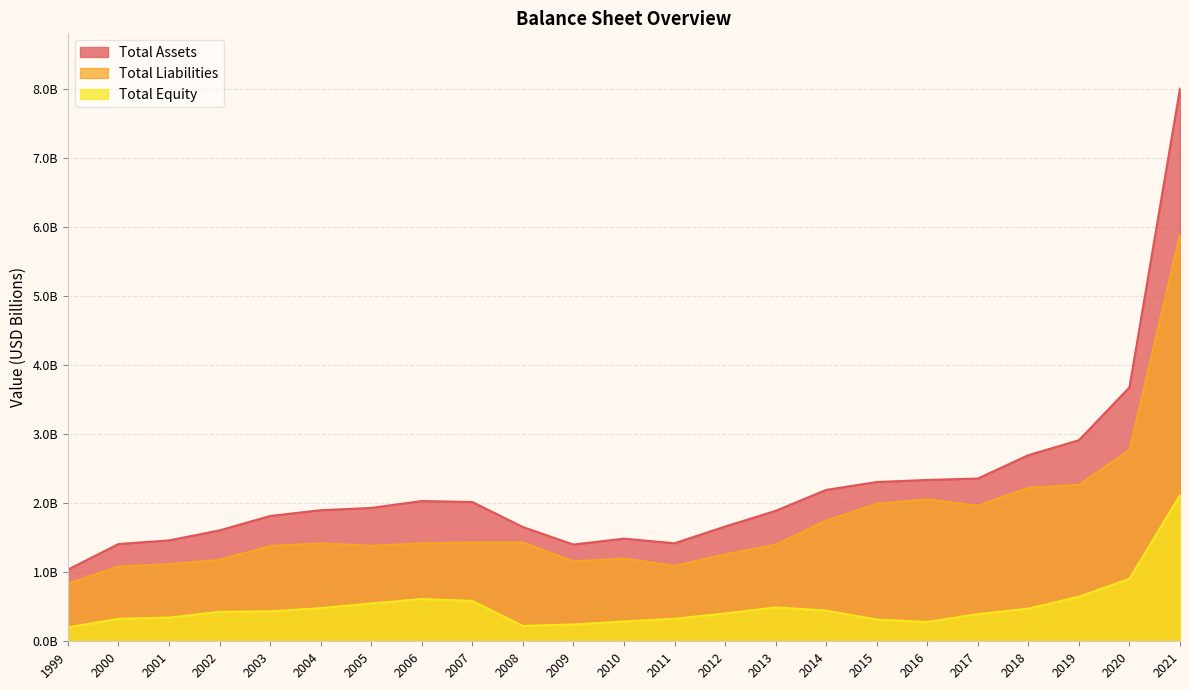

List the series in order of their peak value, highest first.

Total Assets, Total Liabilities, Total Equity